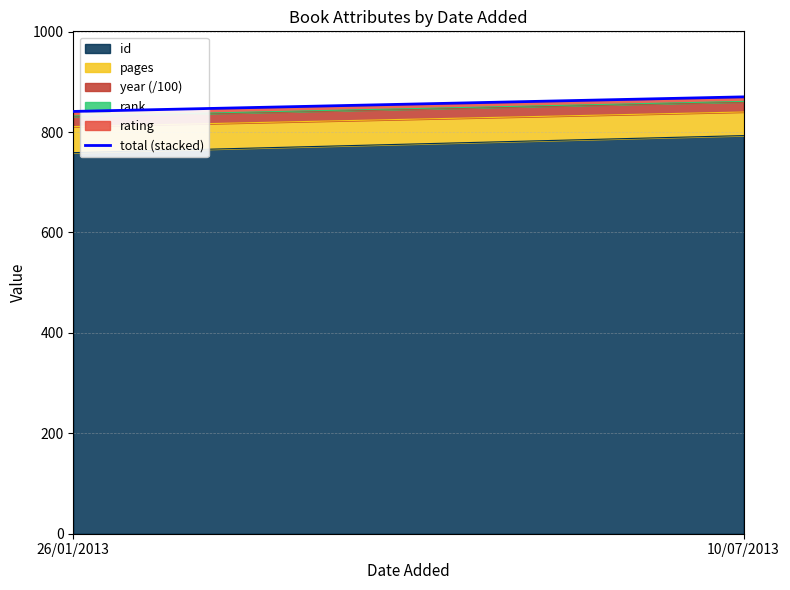

What is the approximate value at 26/01/2013?

841.1